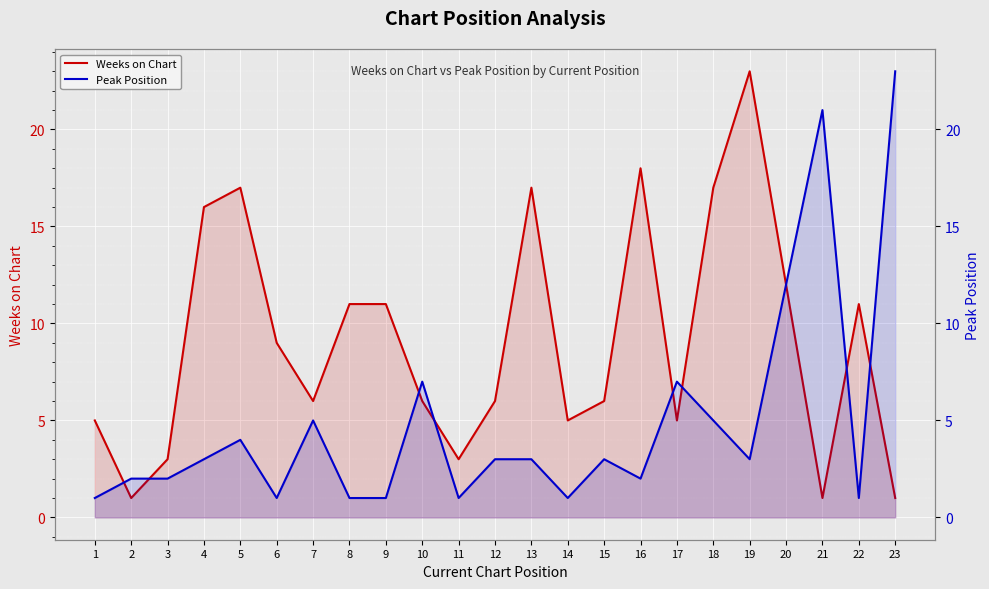

Which series has the largest total across all categories?

Weeks on Chart